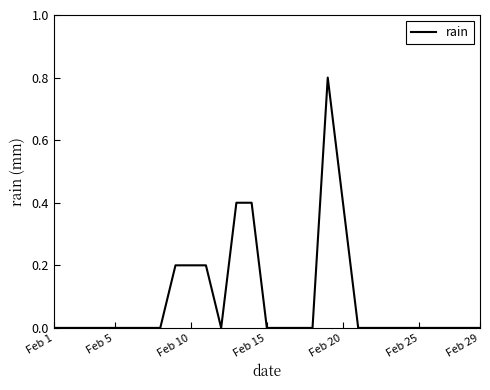

What is the maximum value shown in the chart?

0.8